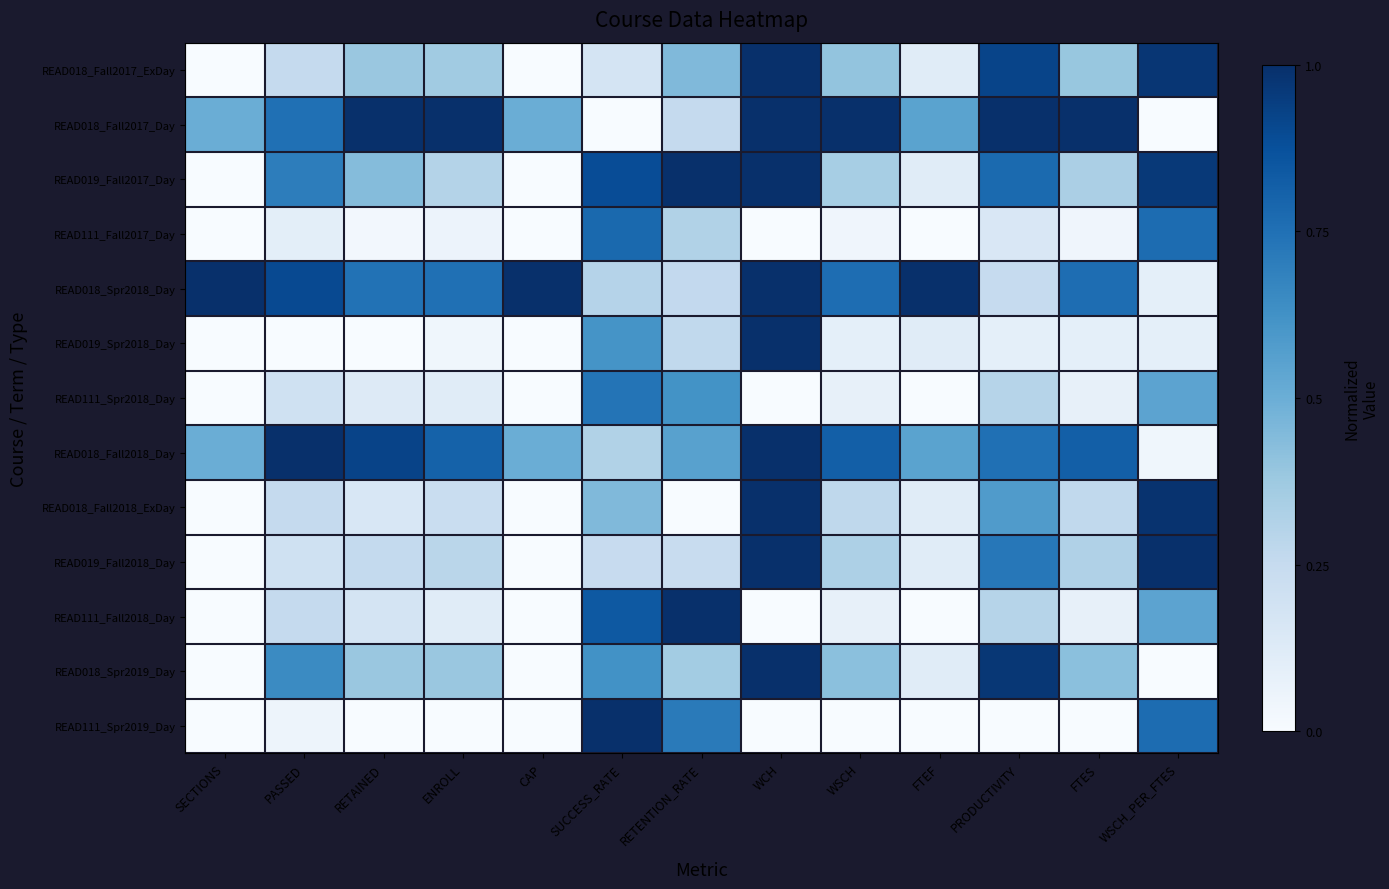

Between FTEF and RETENTION_RATE, which is larger?

RETENTION_RATE